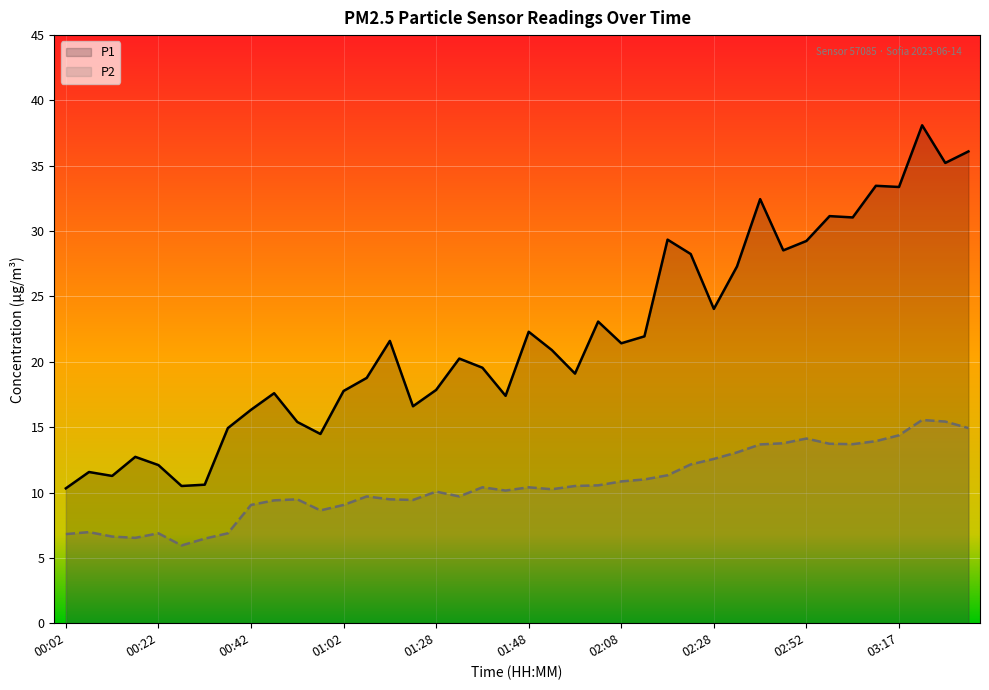

What position from the left is 00:02?

1